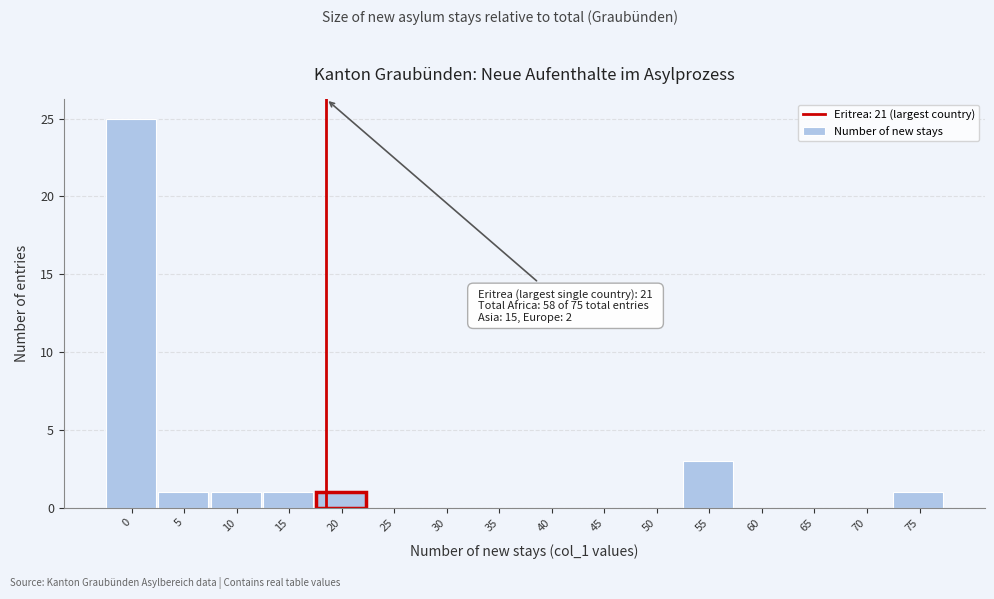

Reading left to right, what are all the values shown in this chart?

0=25	5=1	10=1	15=1	20=1	25=0	30=0	35=0	40=0	45=0	50=0	55=3	60=0	65=0	70=0	75=1